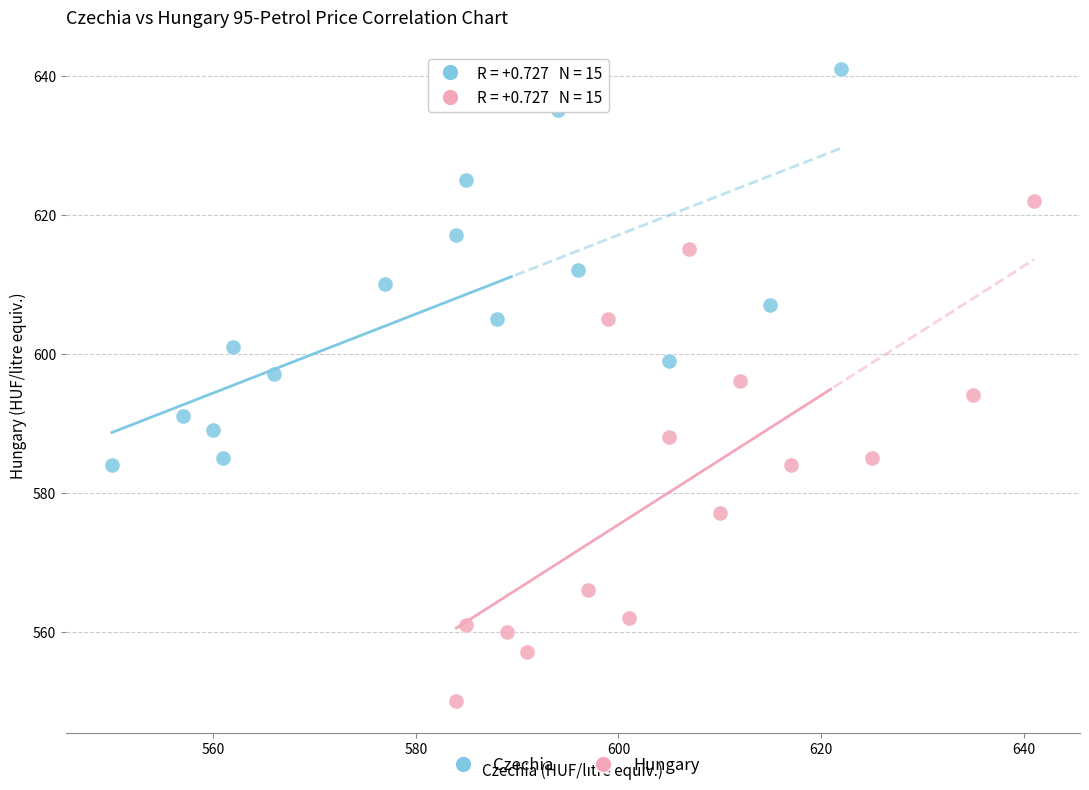

Which series reaches the minimum Y coordinate?

Hungary